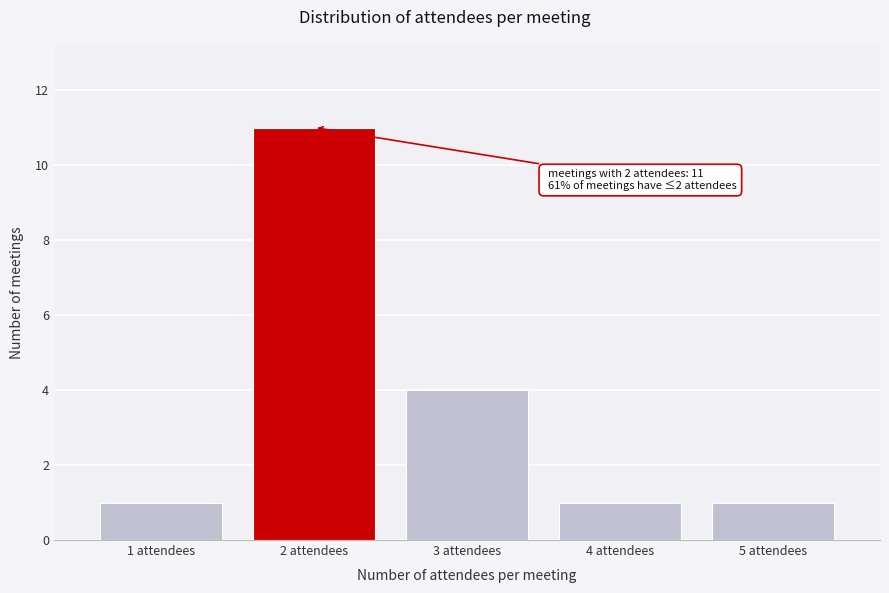

Reading left to right, extract all data points from this chart.

1	11	4	1	1